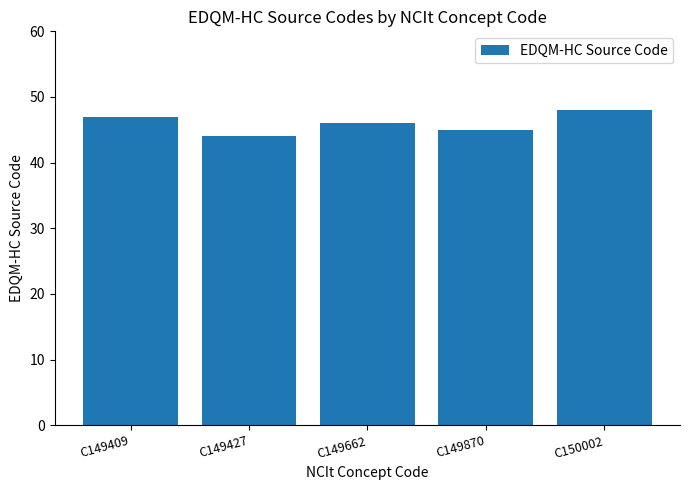

How many data points does each series have?

5